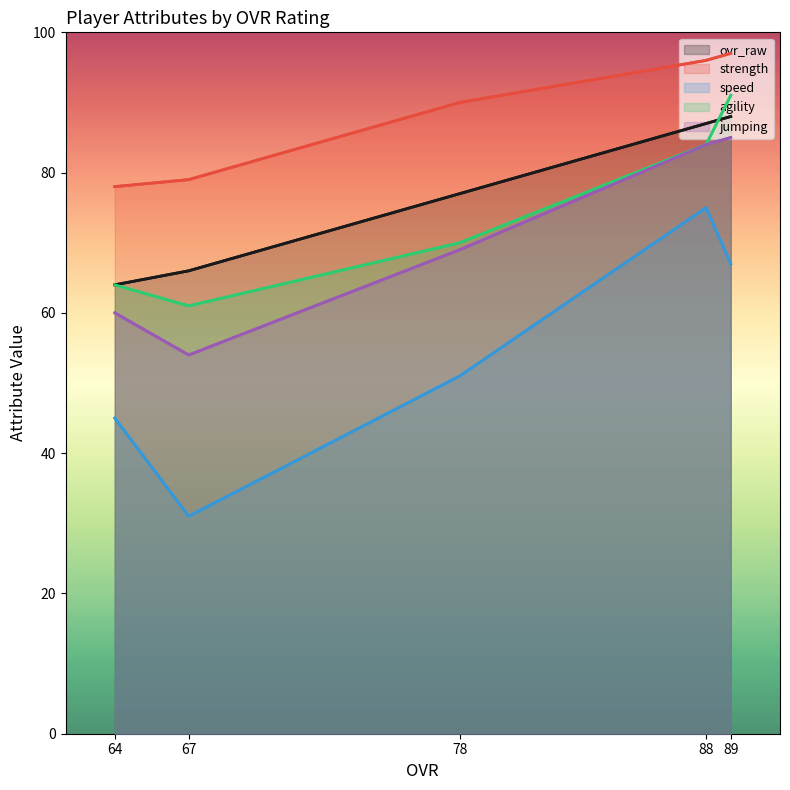

What are all the series names shown in the legend?

ovr_raw, strength, speed, agility, jumping